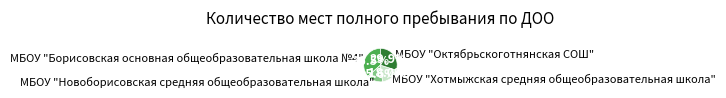

To the nearest percent, what is the difference between the МБОУ "Октябрьскоготнянская СОШ" and МБОУ "Новоборисовская средняя общеобразовательная школа" slice percentages?

14%